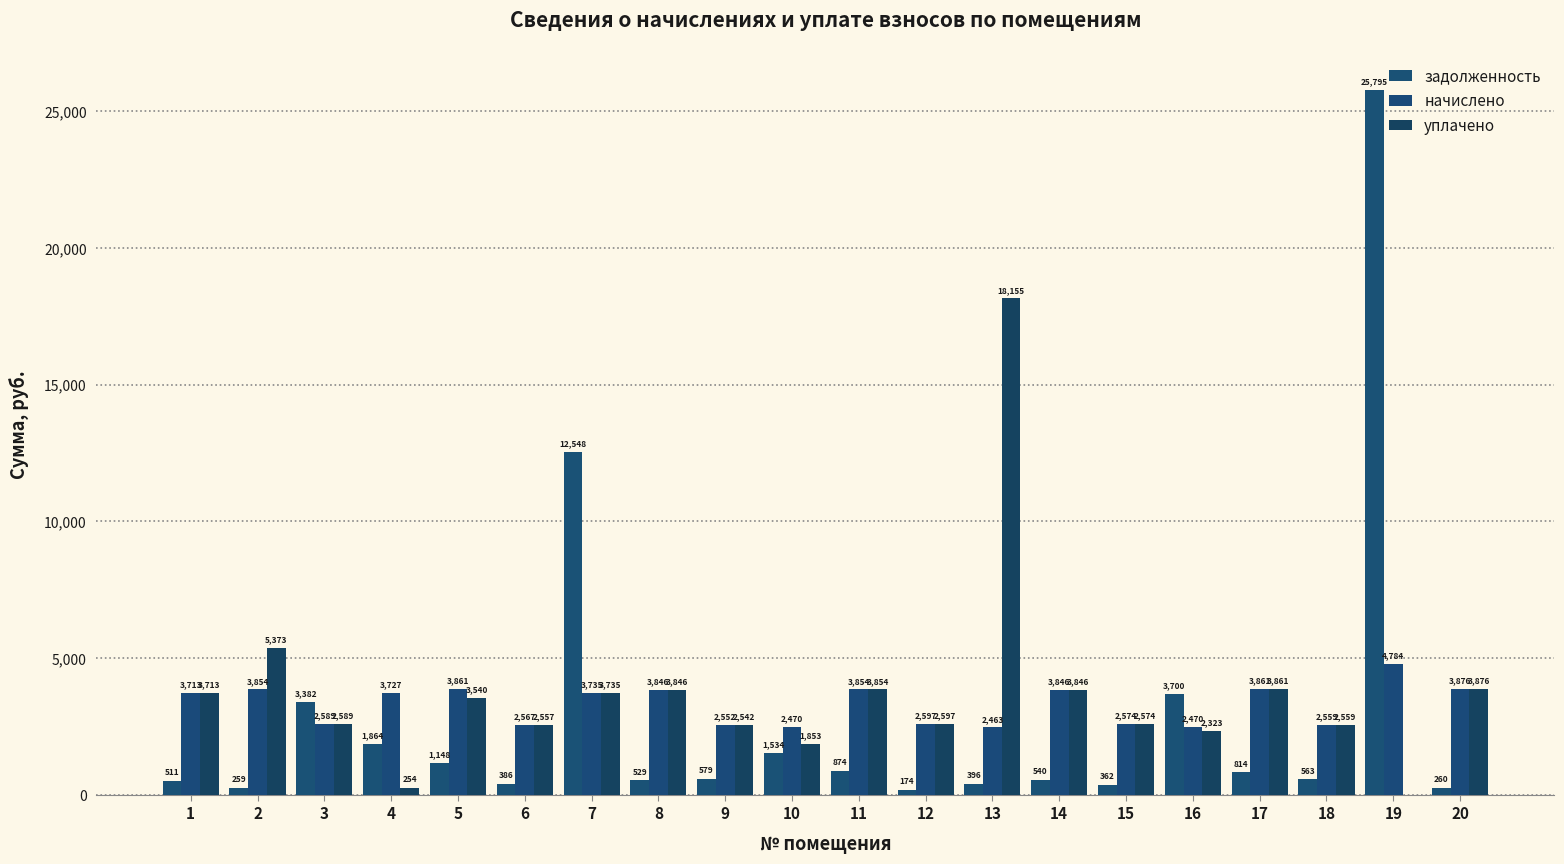

What is the sum of the уплачено values at 10 and 9?

4394.9